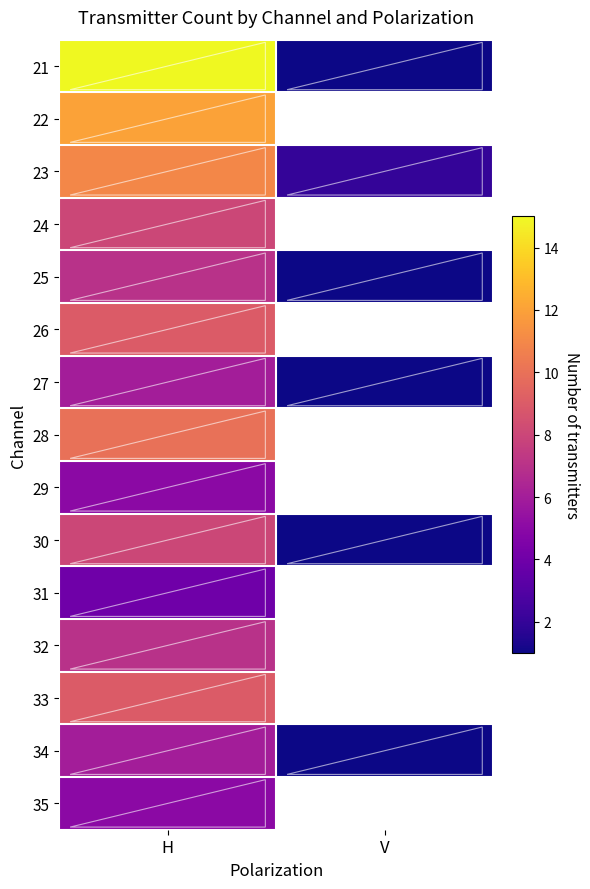

What is the total value across all series at H?

122.0